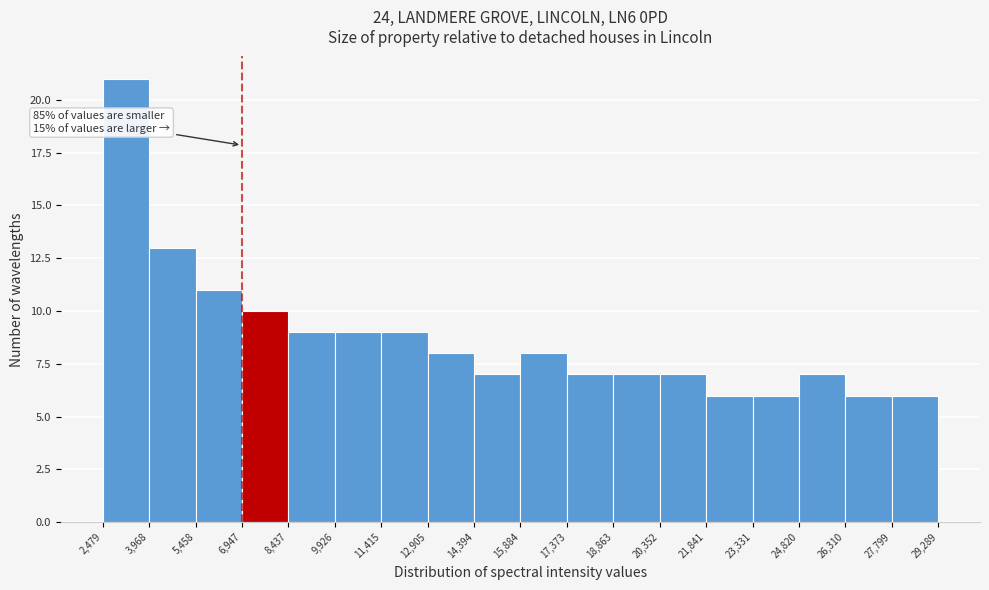

Which range on the x-axis has the tallest bar?

2,479 to 3,968